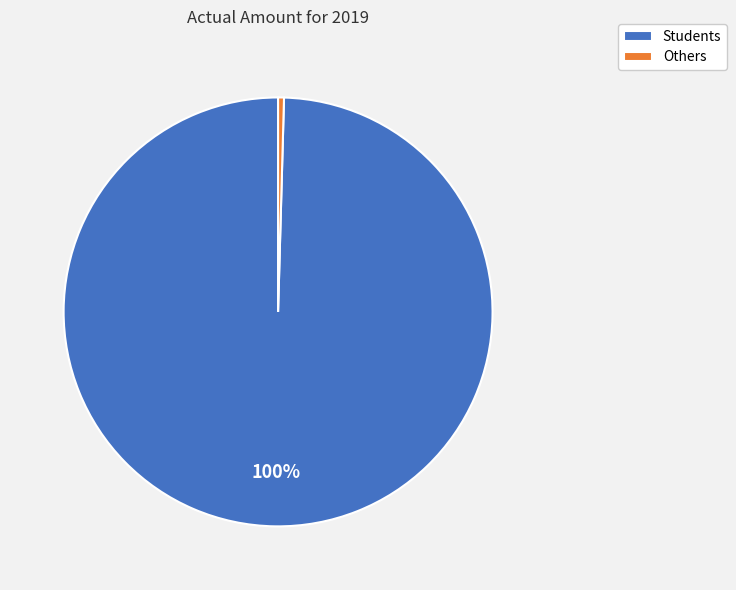

To the nearest percent, what is the average slice percentage?

50%